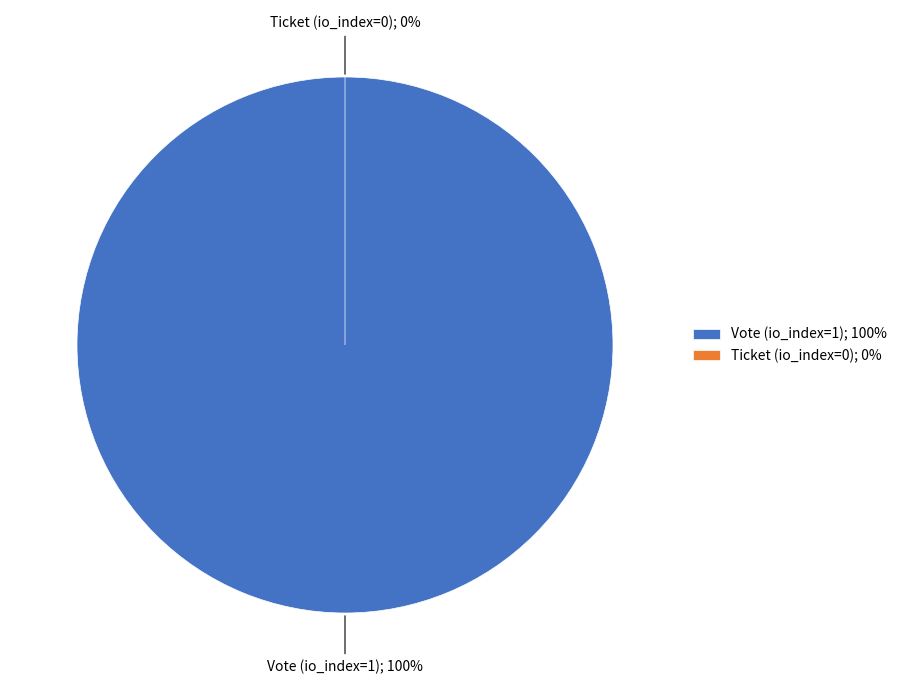

Rank the categories by value from highest to lowest.

Vote (io_index=1), Ticket (io_index=0)